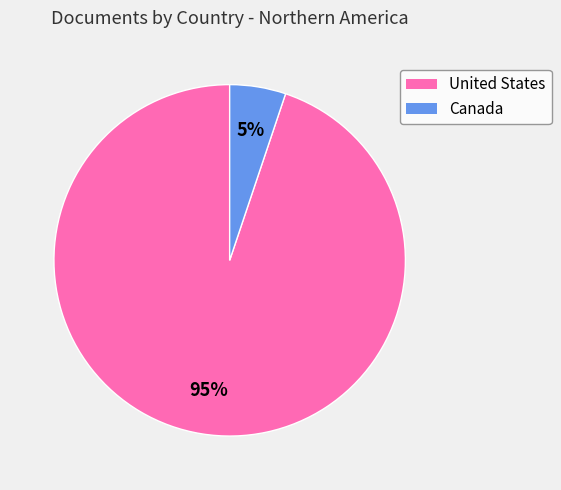

True or false: Canada accounts for 5% of the total.

True